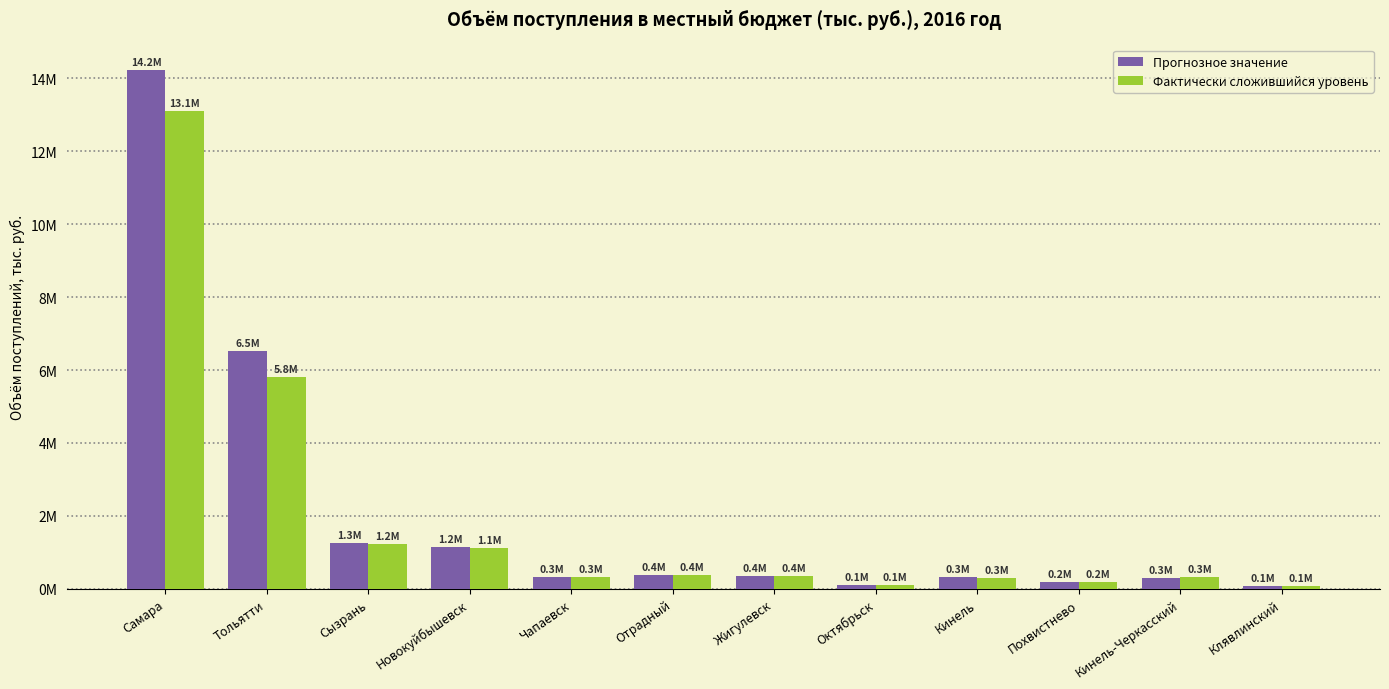

What is the label of the 3rd bar from the left?

Сызрань